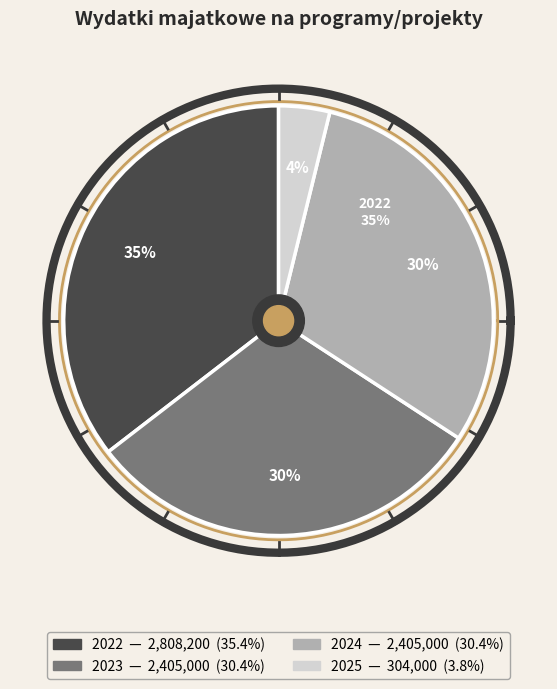

To the nearest percent, what is the combined percentage of 2023 and 2024?

61%